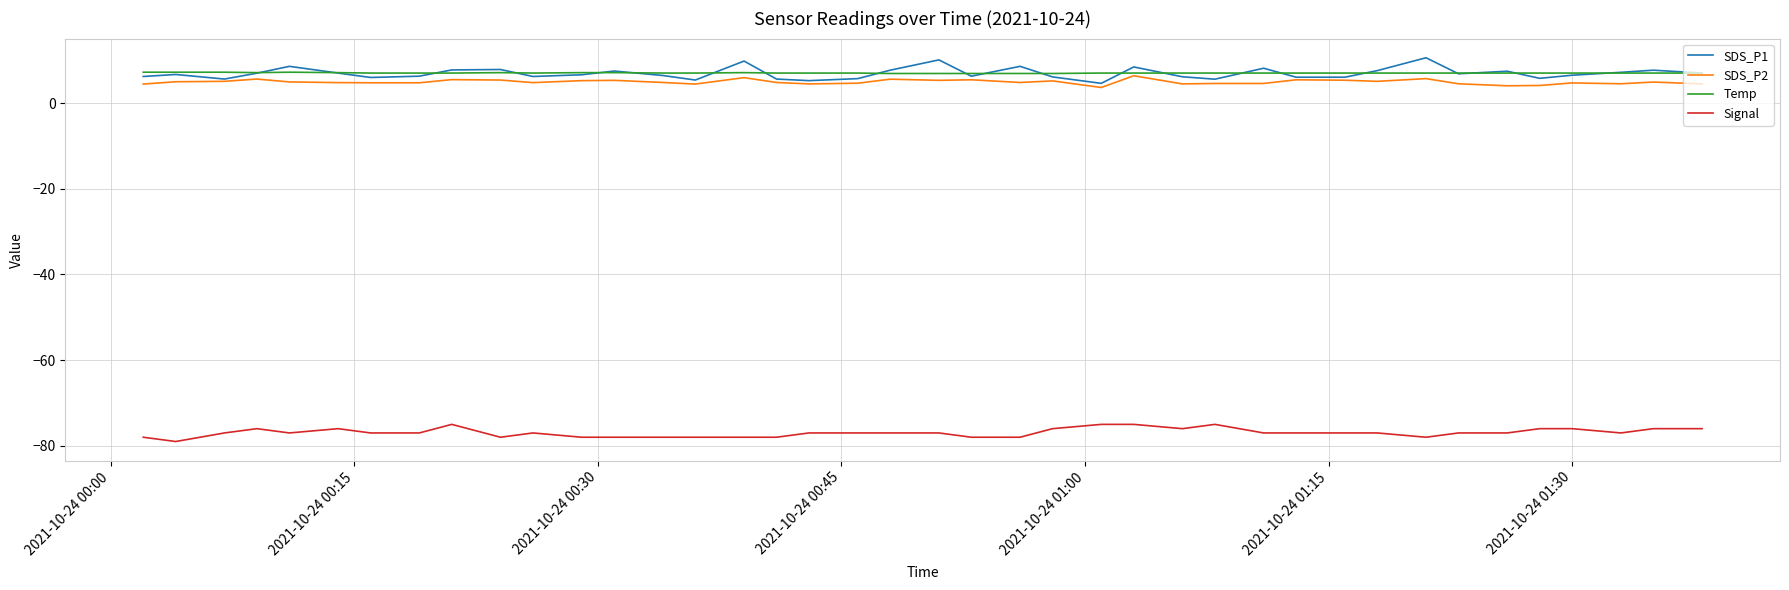

What is the smallest value displayed?

-79.0